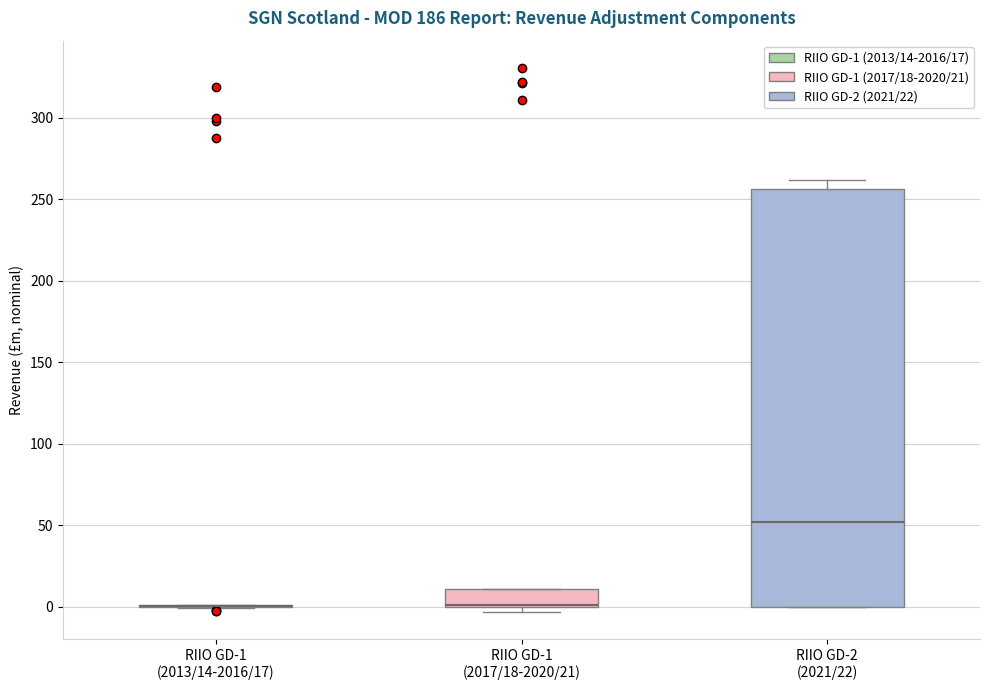

Reading left to right, transcribe this box plot: for each box, give where its median line is, the range the box spans, and where its two whiskers end, as read against the y-axis. The values are not printed on the chart, so give them approximately, as read against the axis.

RIIO GD-1 (2013/14-2016/17): box collapsed to a line at 0, whiskers 0 to 0
RIIO GD-1 (2017/18-2020/21): median 0 (drawn on the box's lower edge), box 0 to 10, whiskers -5 to 10
RIIO GD-2 (2021/22): median 50, box 0 to 255, whiskers 0 to 260